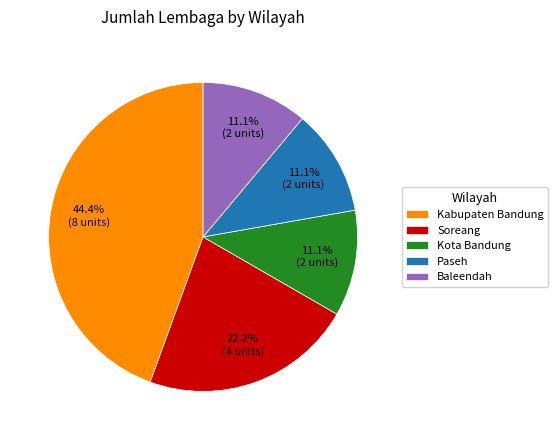

How many slices are in this pie chart?

5